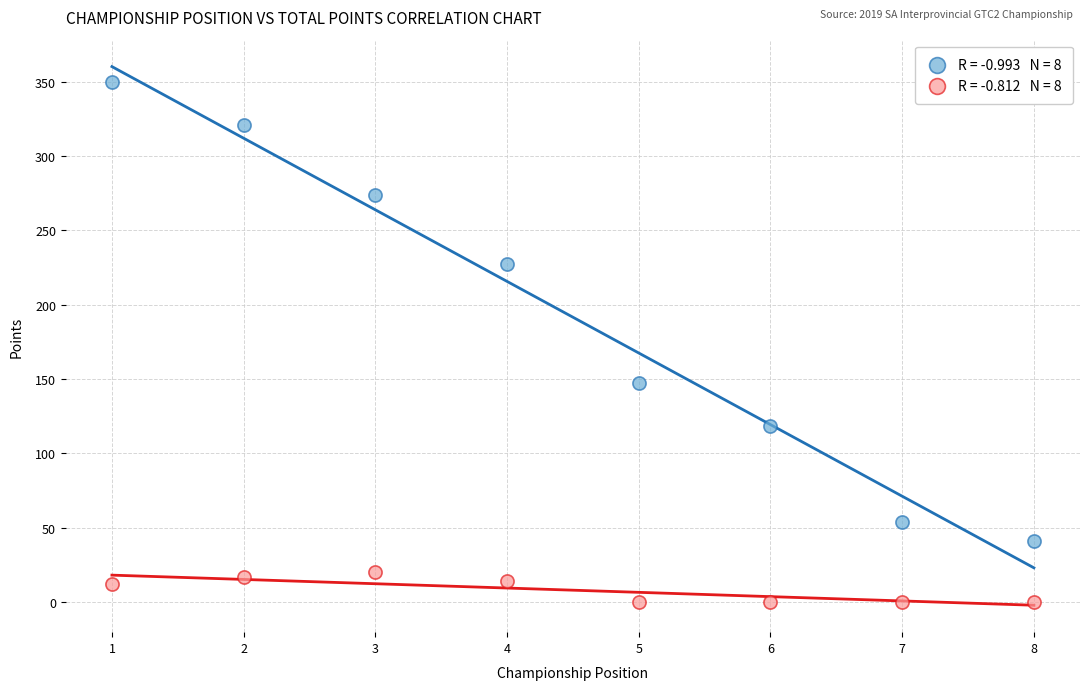

Across all data points, what is the range of X values (max minus min)?

7